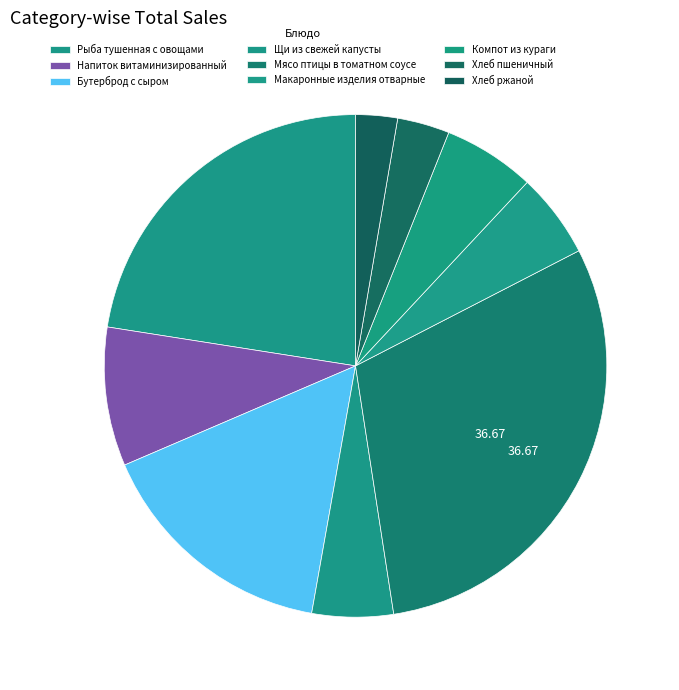

Count the number of slices in the pie.

9